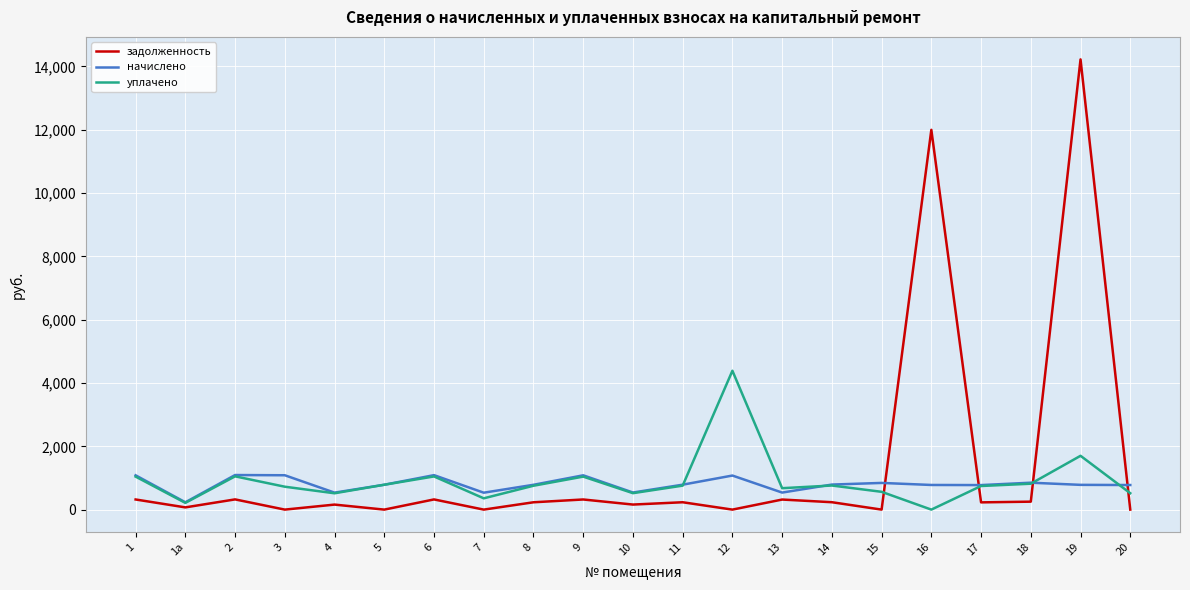

How many times do задолженность and начислено cross each other?

4